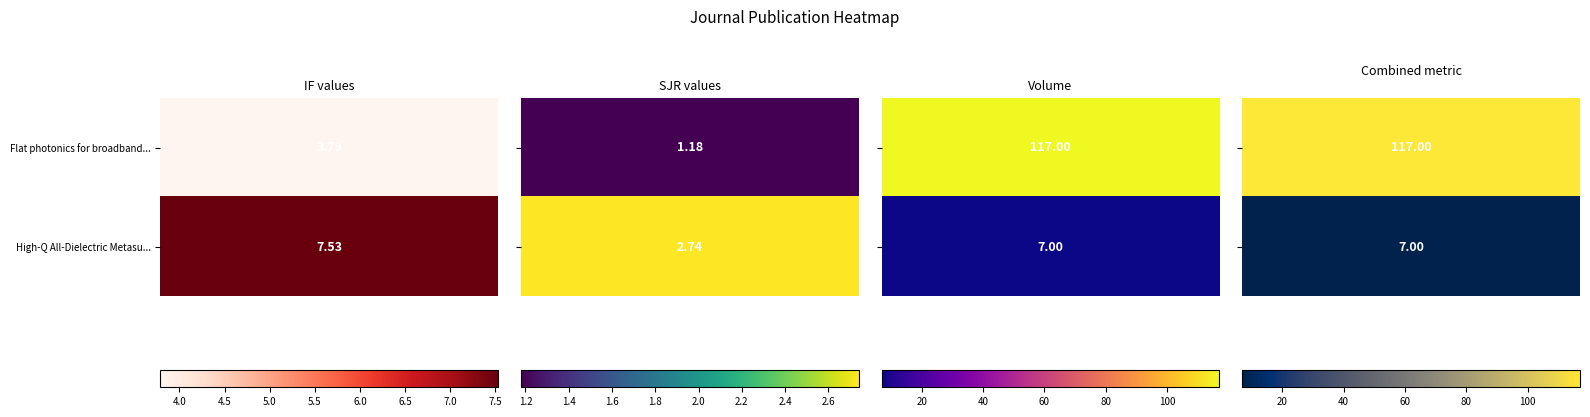

Is the value of High-Q All-Dielectric Metasurface: Supe... at Volume greater than the value of Flat photonics for broadband light-trap... at SJR?

Yes